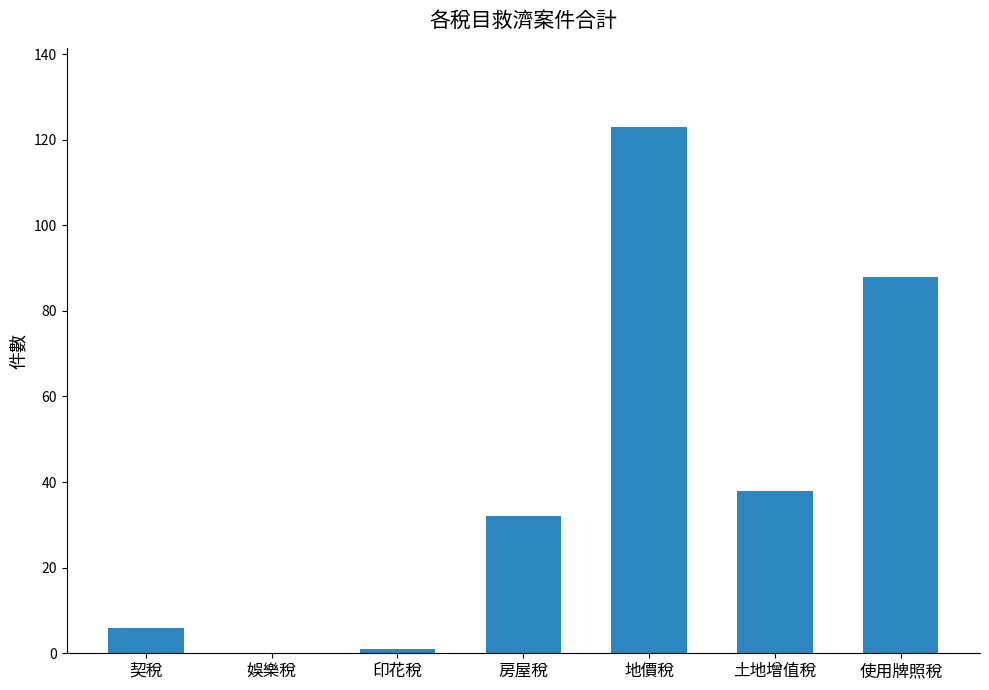

What is the maximum value shown in the chart?

123